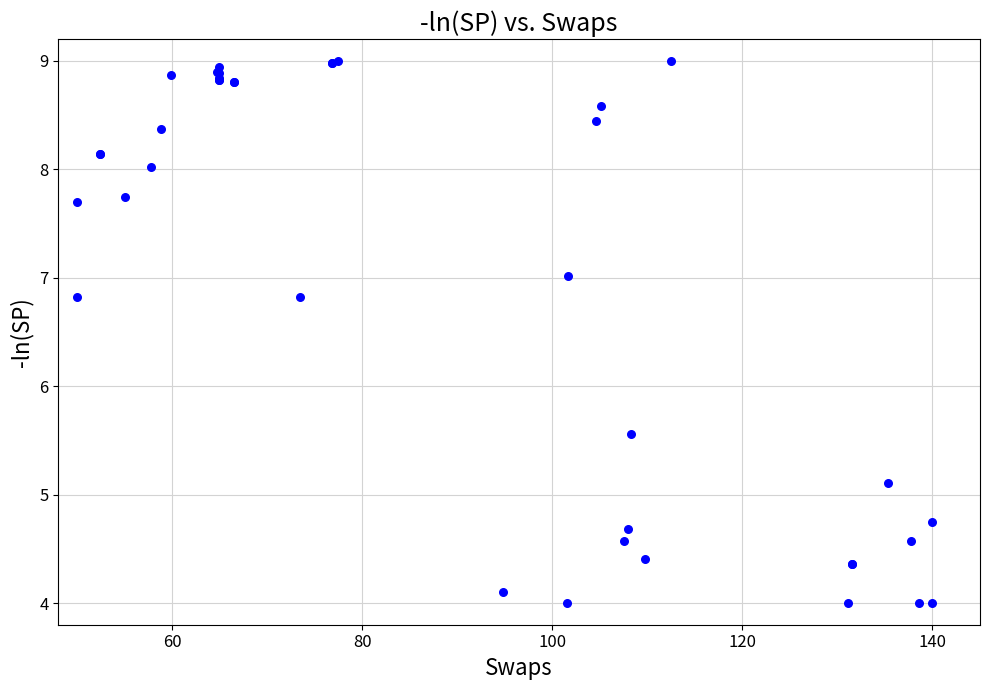

What Y value in the scatter plot is closest to 6?

5.6